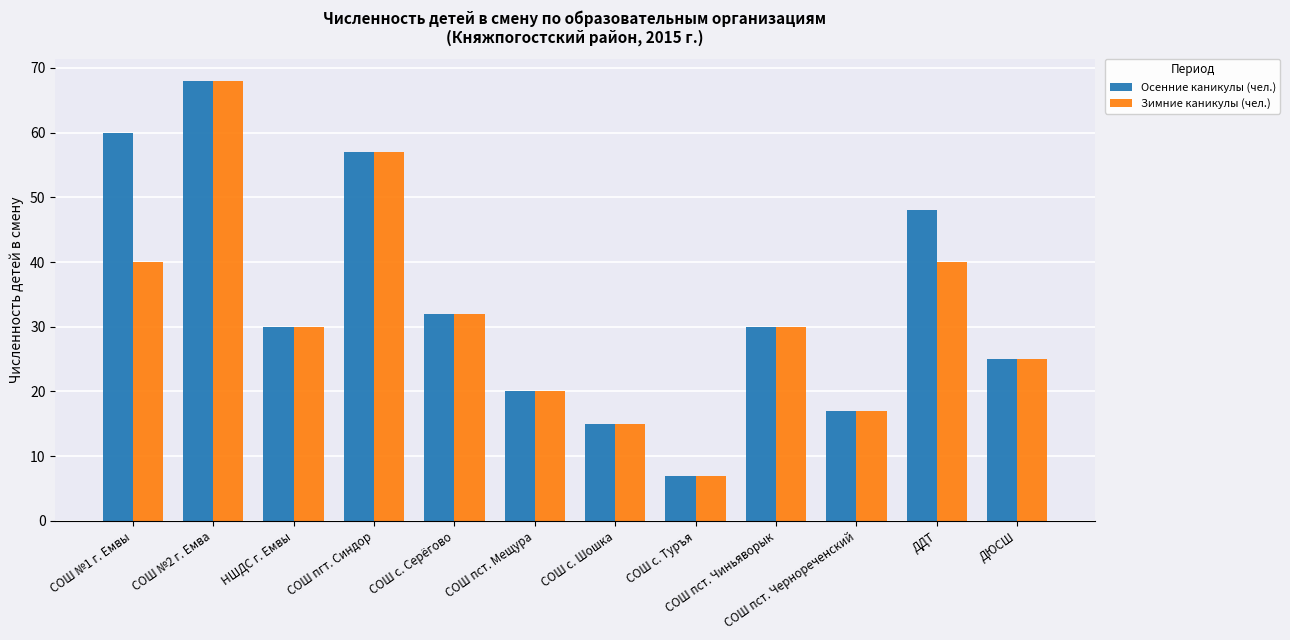

What is the smallest value displayed?

7